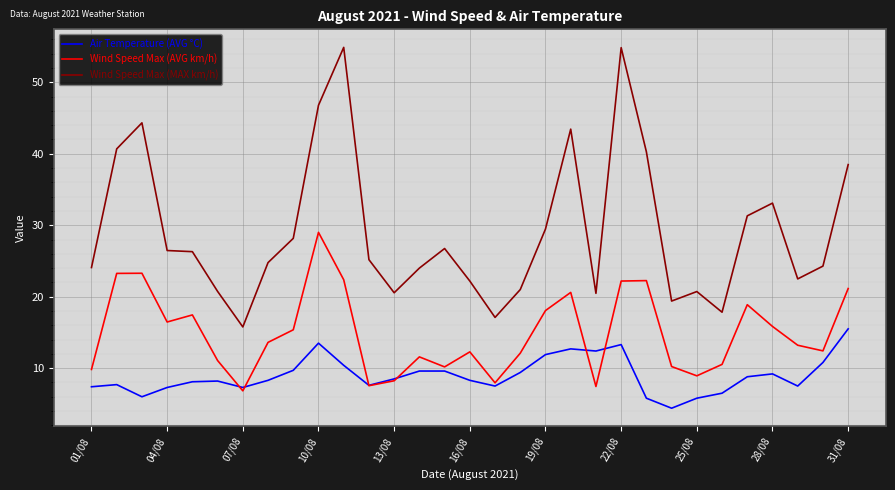

List the series in order of their peak value, highest first.

Wind Speed Max (MAX km/h), Wind Speed Max (AVG km/h), Air Temperature (AVG °C)